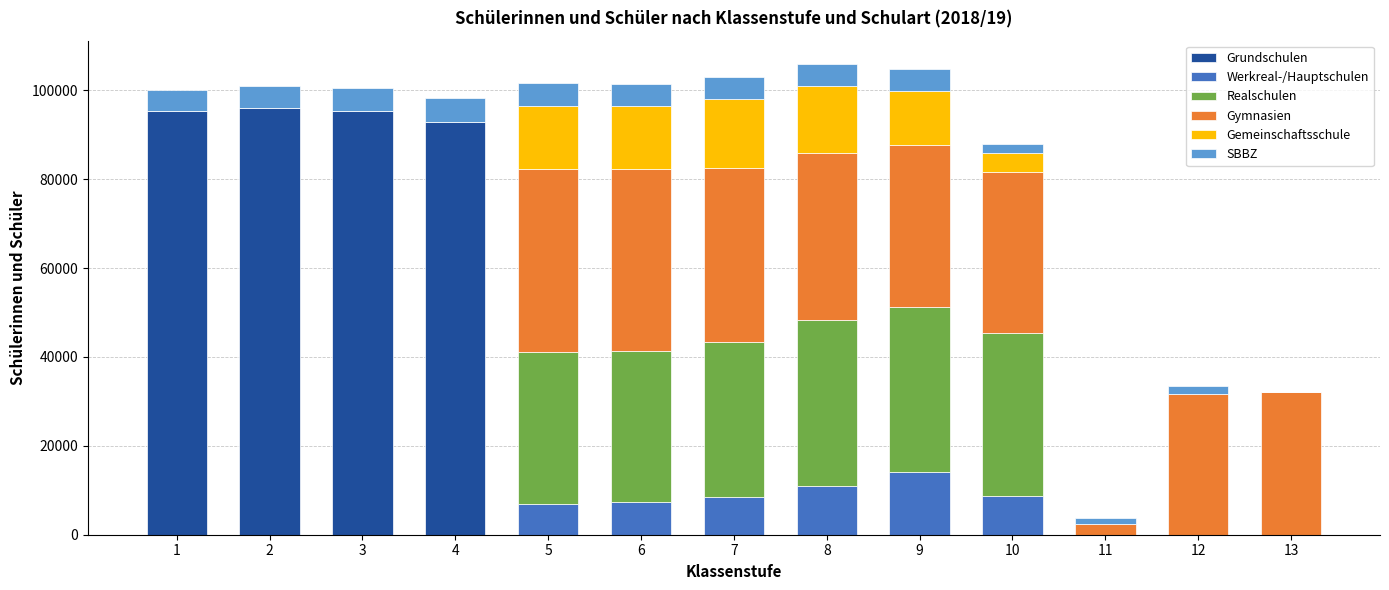

Between 1 and 2, which is larger?

2